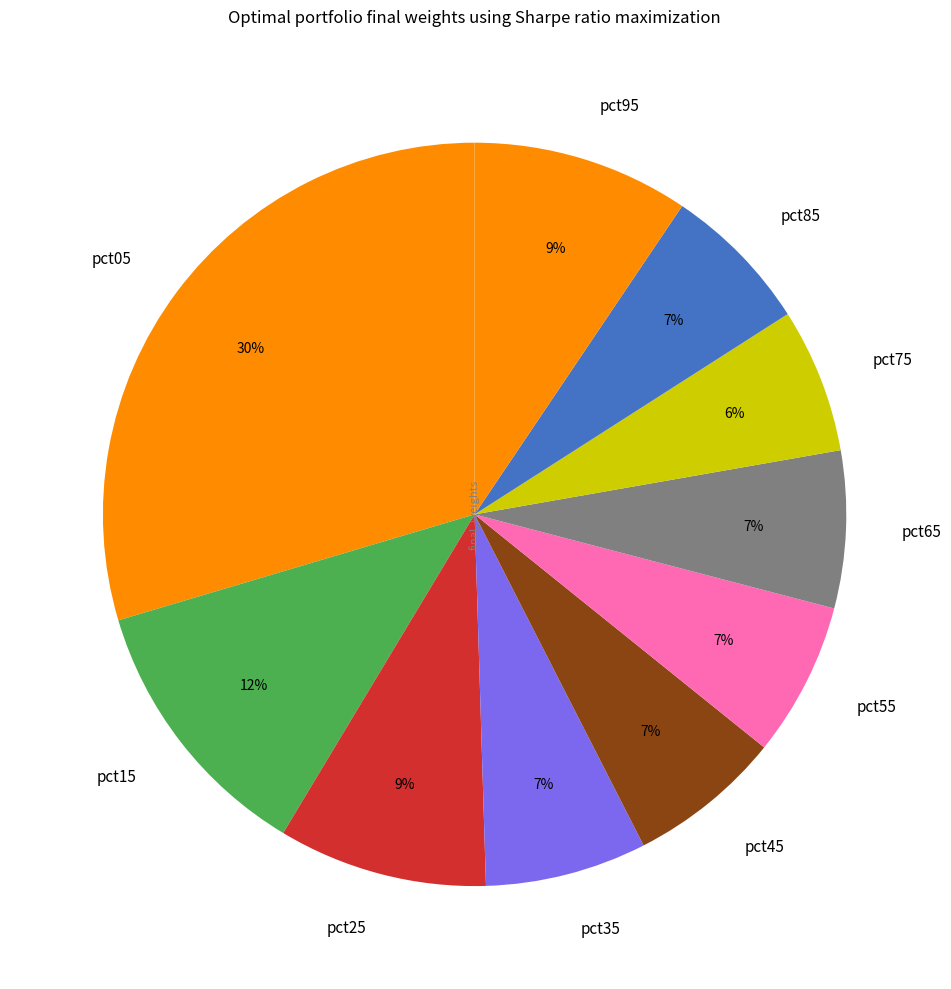

The pct35 slice represents 7% of the pie. True or false?

True